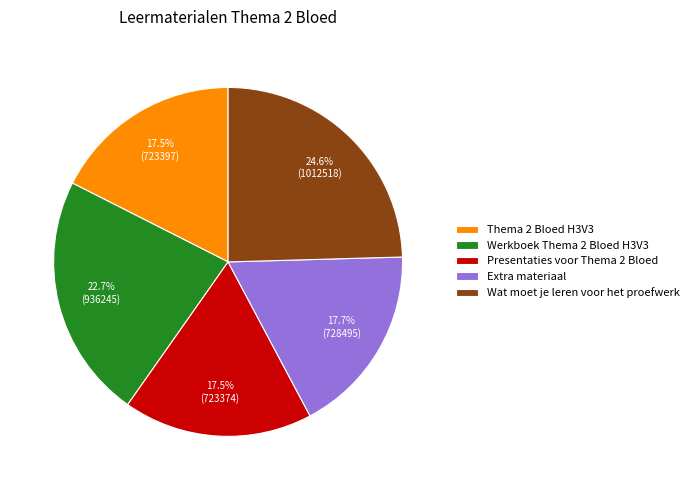

Which slice is the largest?

Wat moet je leren voor het proefwerk